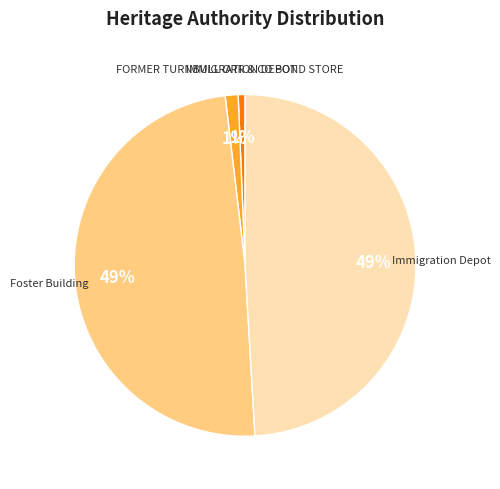

The IMMIGRATION DEPOT slice represents 11% of the pie. True or false?

False